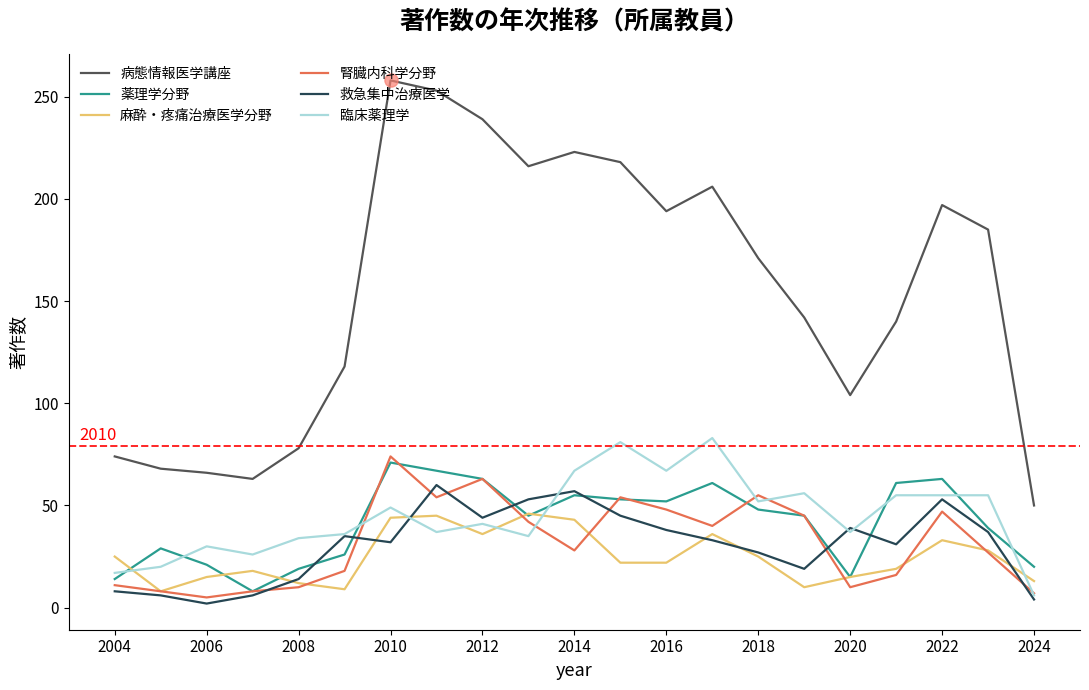

Which series has the largest total across all categories?

病態情報医学講座